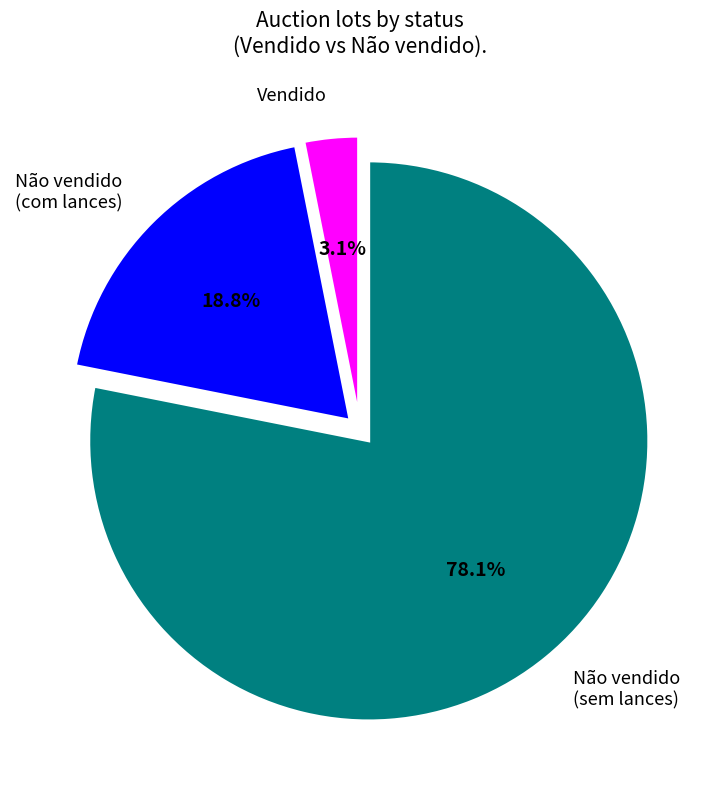

Which category has the smallest portion of the pie?

Vendido